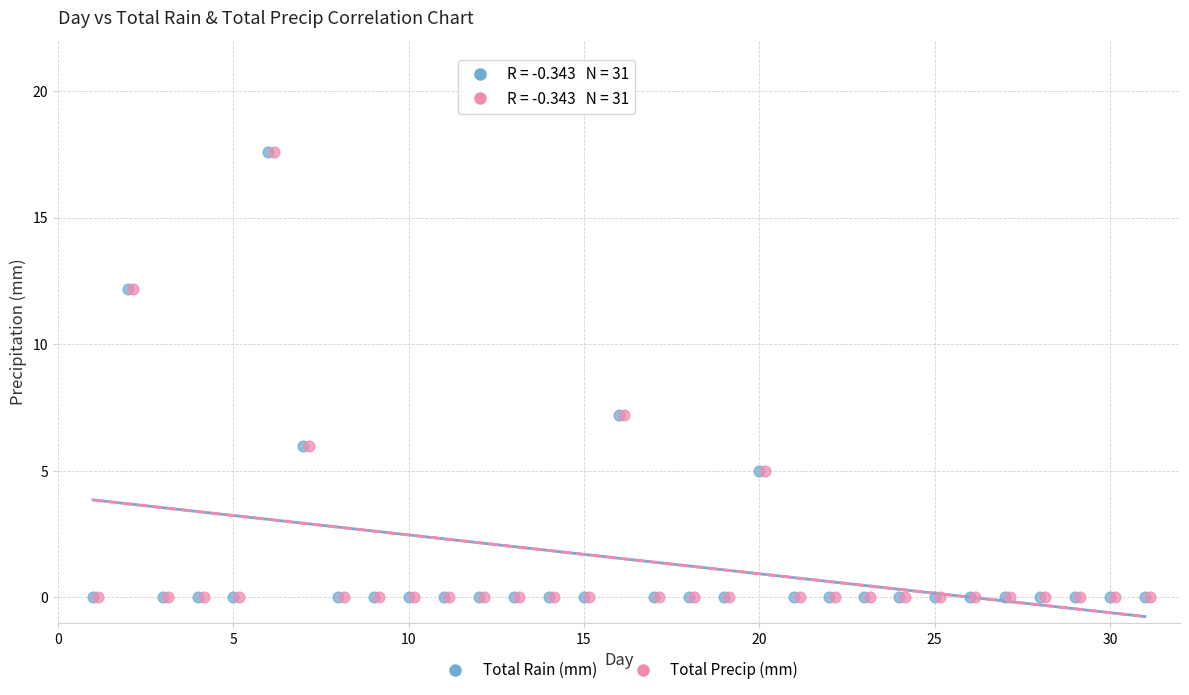

What are all the series names shown in the legend?

Total Rain (mm), Total Precip (mm)